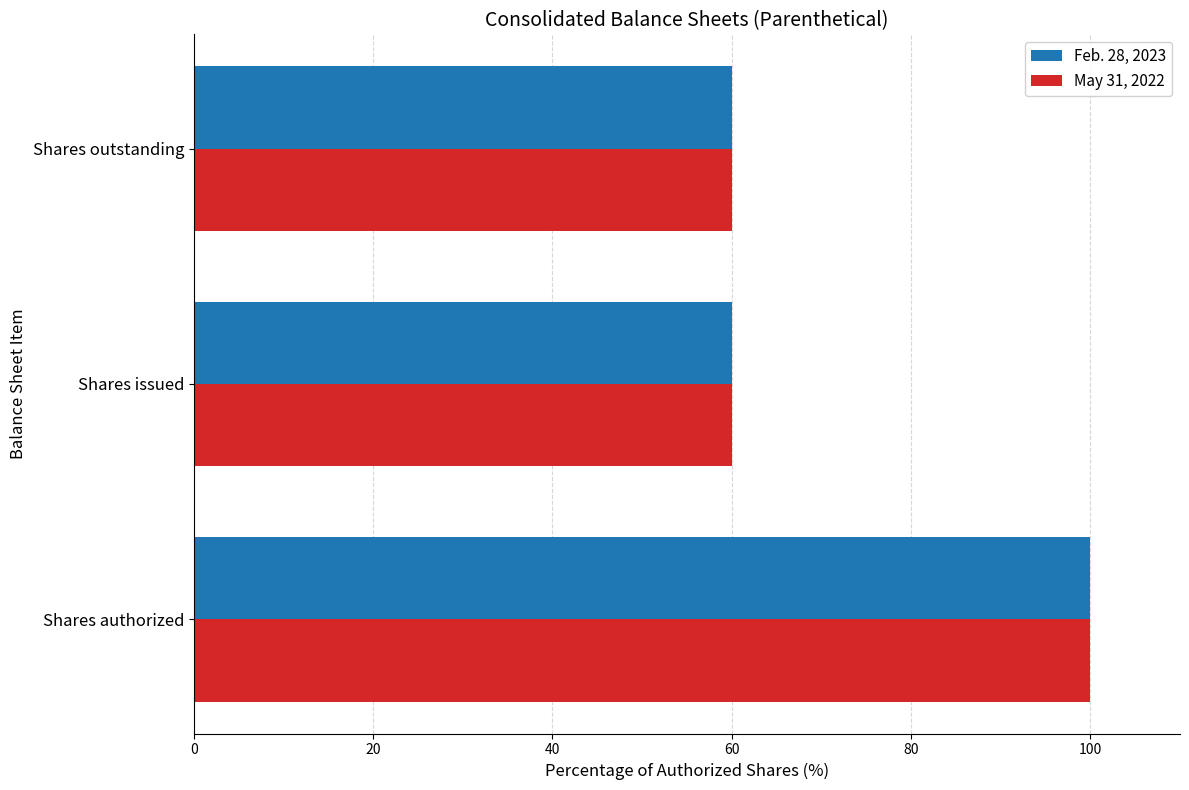

At Shares outstanding, list the series in order from largest to smallest.

Feb. 28, 2023, May 31, 2022